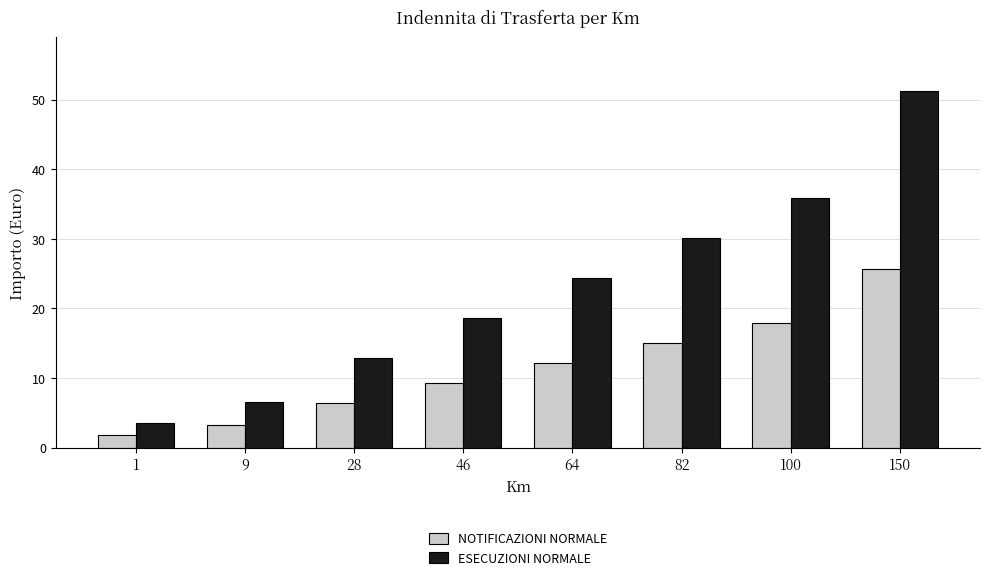

At which label is NOTIFICAZIONI NORMALE closest to 13?

64